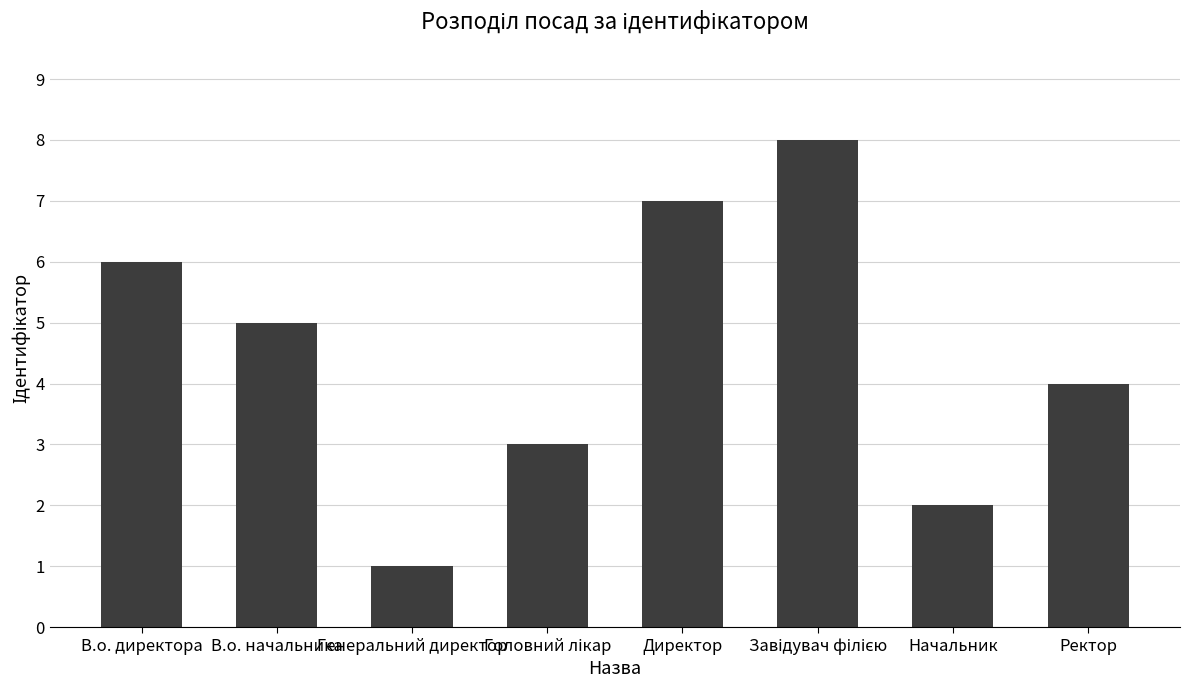

What is the change in value from В.о. директора to Генеральний директор?

-5